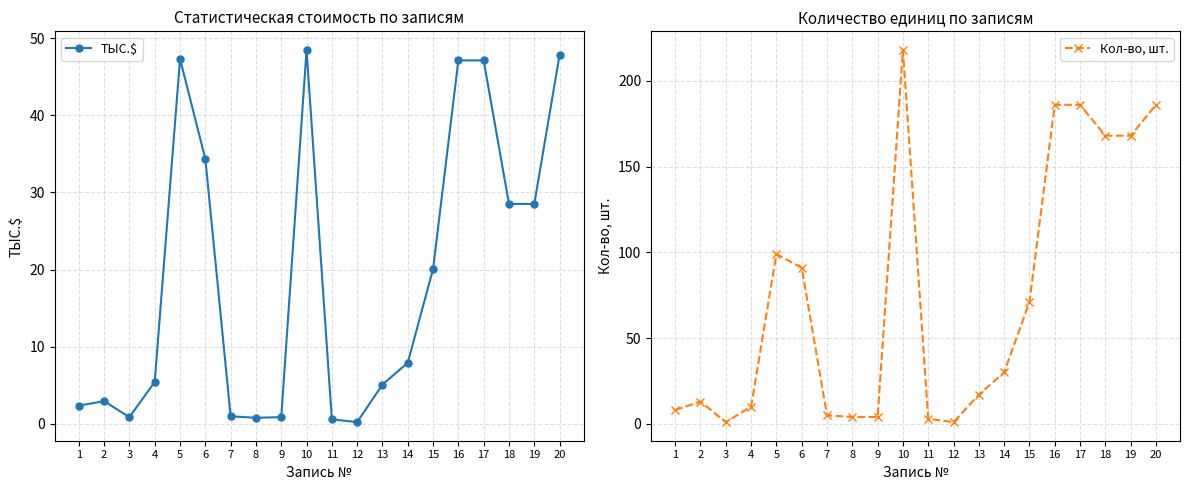

List the series in order of their peak value, lowest first.

ТЫС.$, Кол-во, шт.